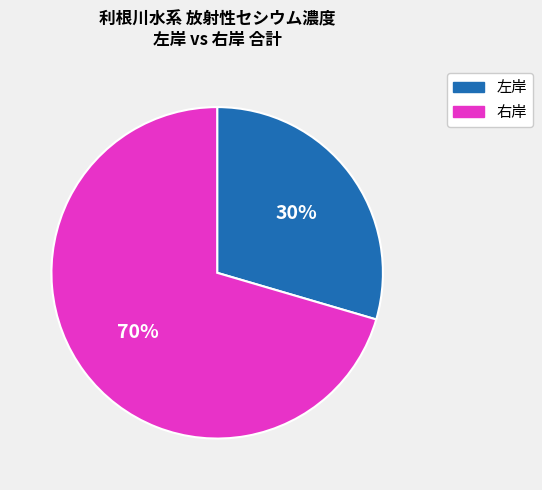

To the nearest percent, what is the combined percentage of 右岸 and 左岸?

100%